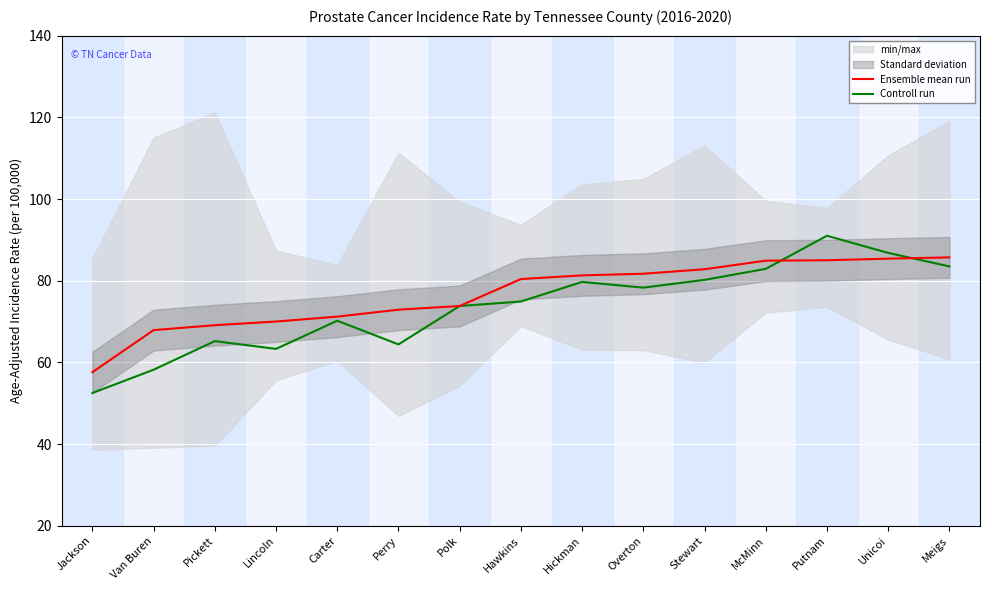

Between which two adjacent categories do Controll run and Ensemble mean run first intersect?

McMinn and Putnam